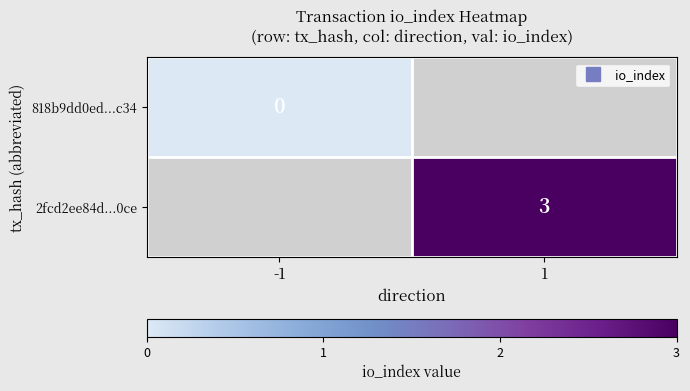

Is the value of 2fcd2ee84d...0ce at 1 greater than the value of 818b9dd0ed...c34 at 1?

No